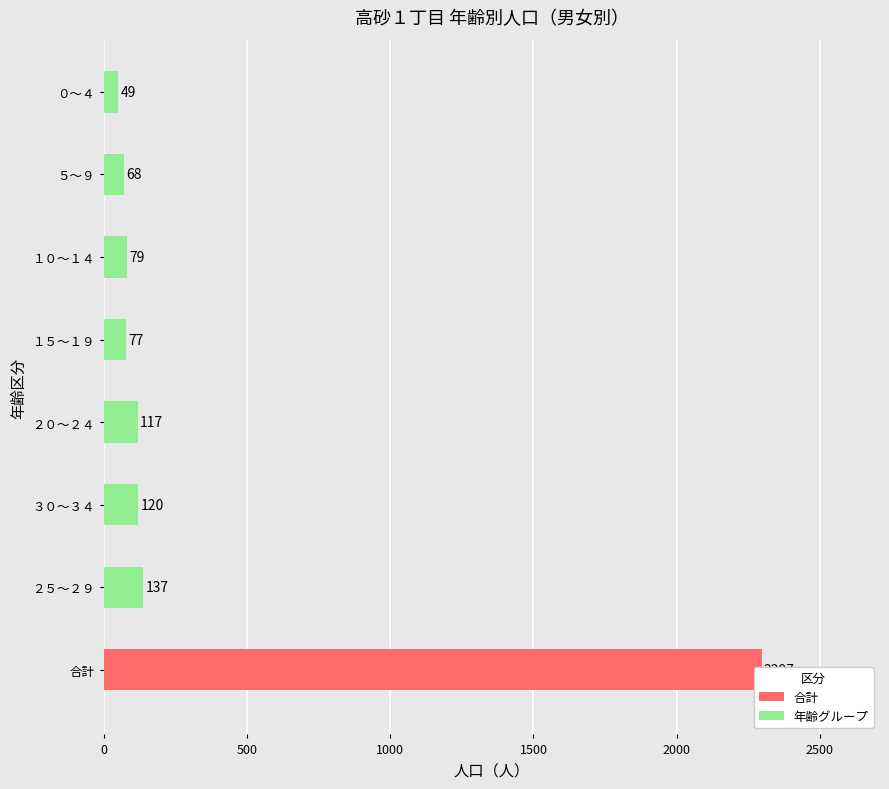

The value at ５～９ is 100. True or false?

False